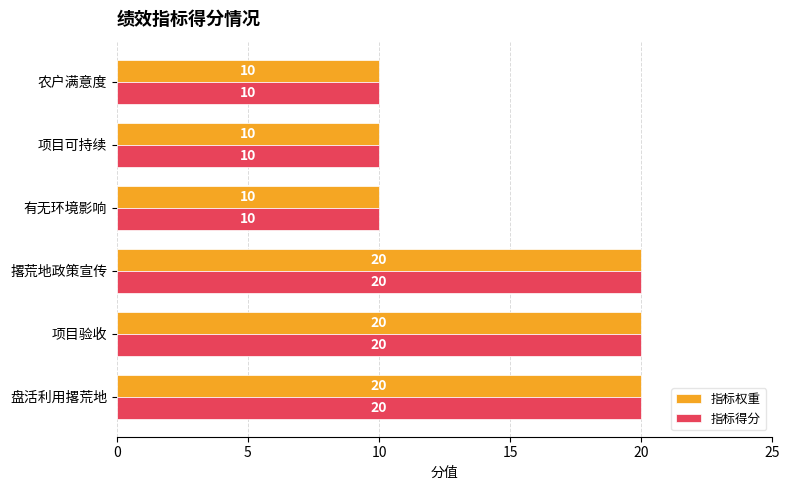

What is the difference between the maximum and second lowest values in the 指标得分 series?

10